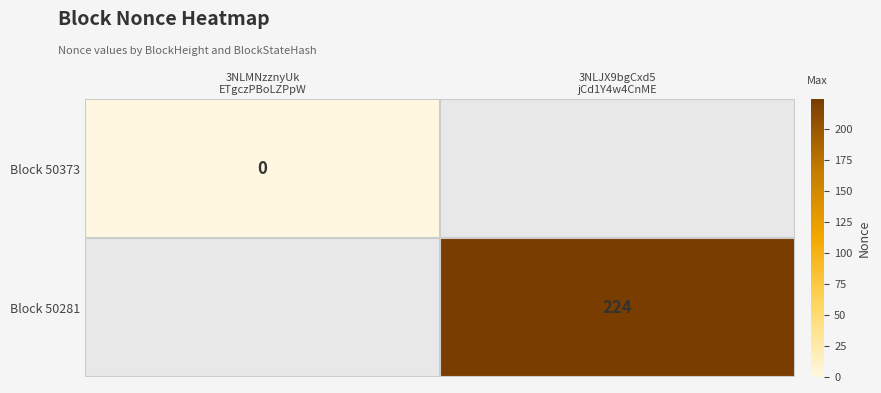

Rank the series at 3NLJX9bgCxd5 jCd1Y4w4CnME from highest to lowest value.

Block 50373, Block 50281